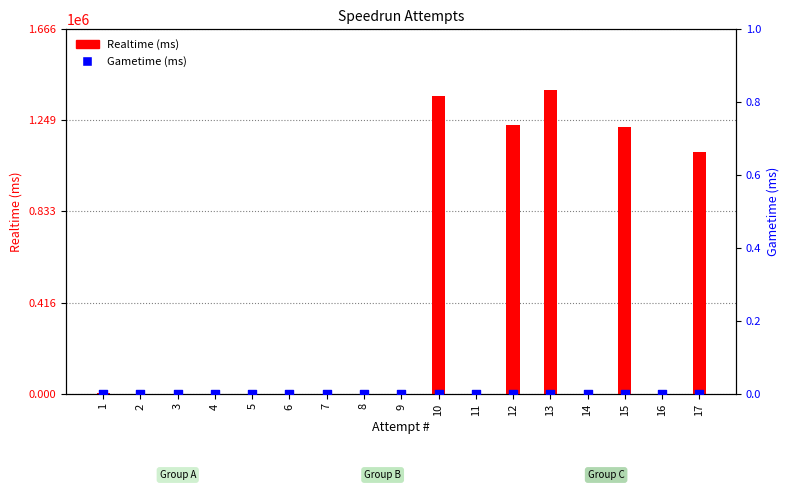

What is the total value across all series at 15?

1218100